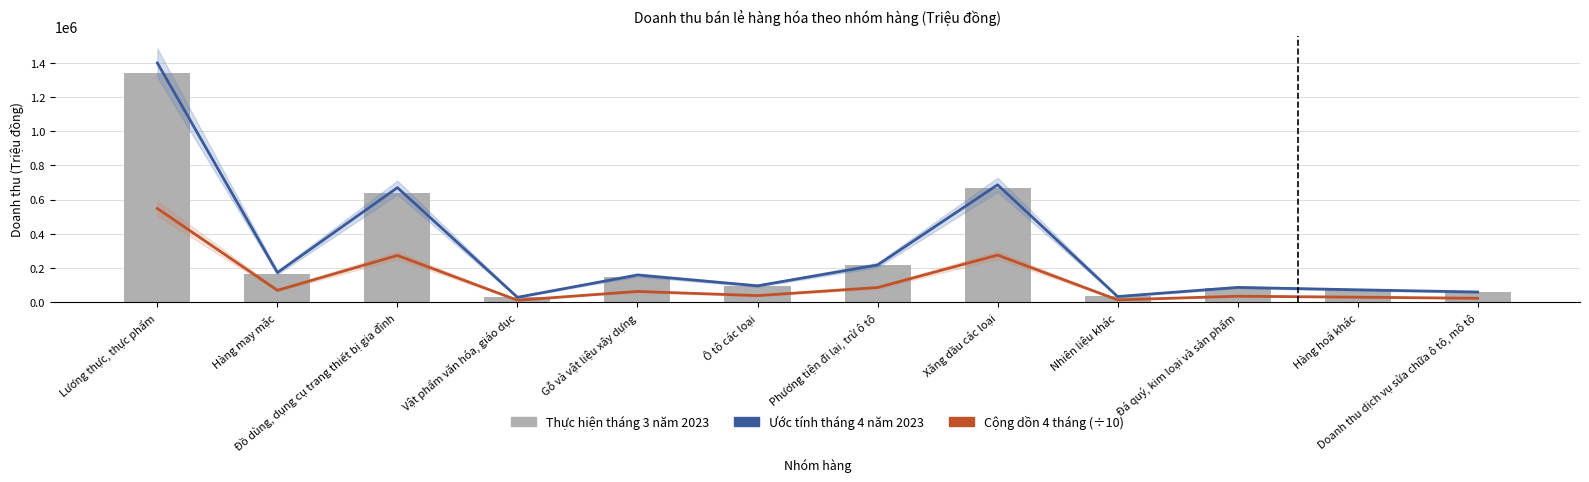

Is the value of Ước tính tháng 4 năm 2023 at Đồ dùng, dụng cụ trang thiết bị gia đình greater than the value of Thực hiện tháng 3 năm 2023 at Ô tô các loại?

Yes